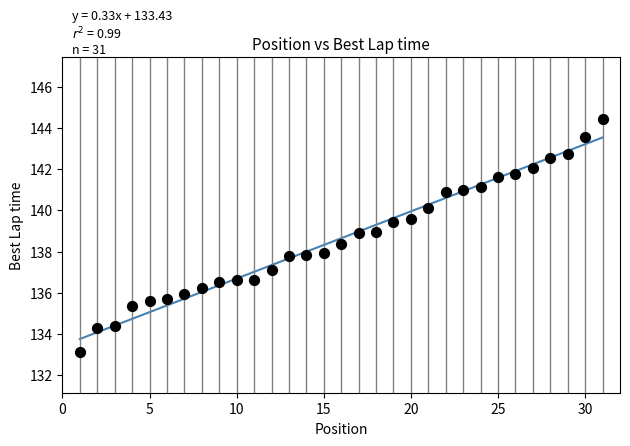

What is the range of Y values (max minus min)?

11.3